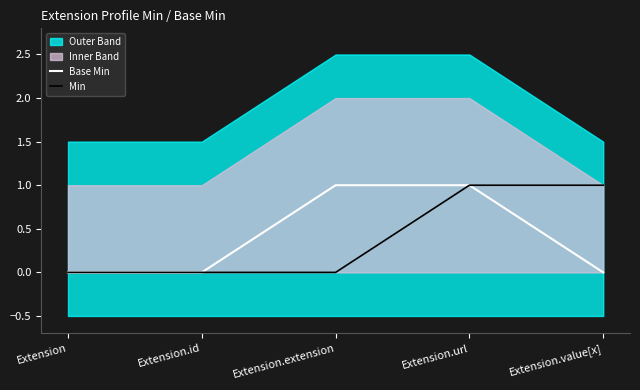

What is the sum of all Base Min values?

2